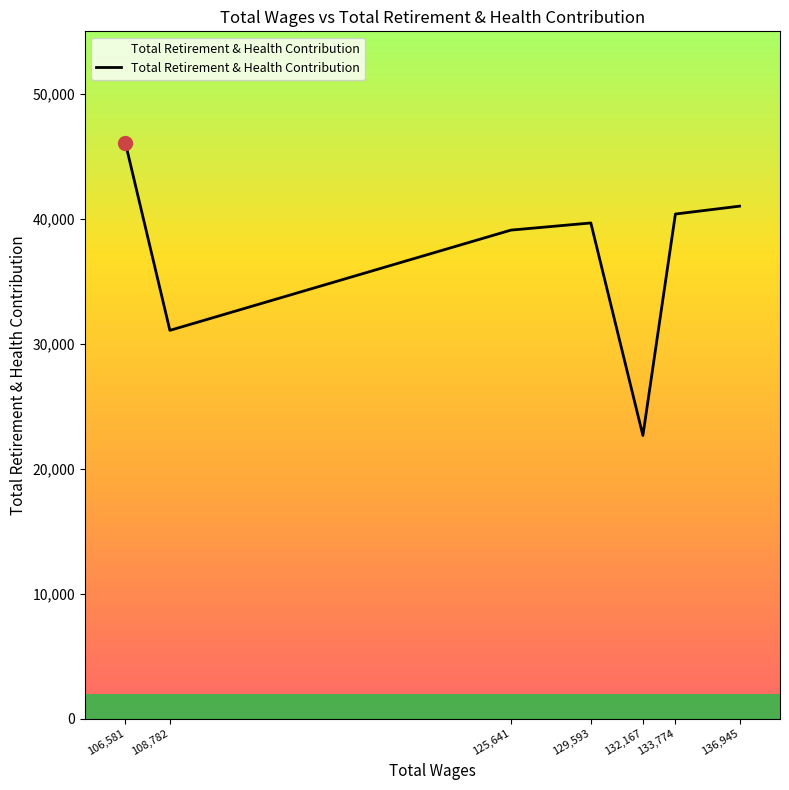

At which category does the data reach its first local peak?

129,593